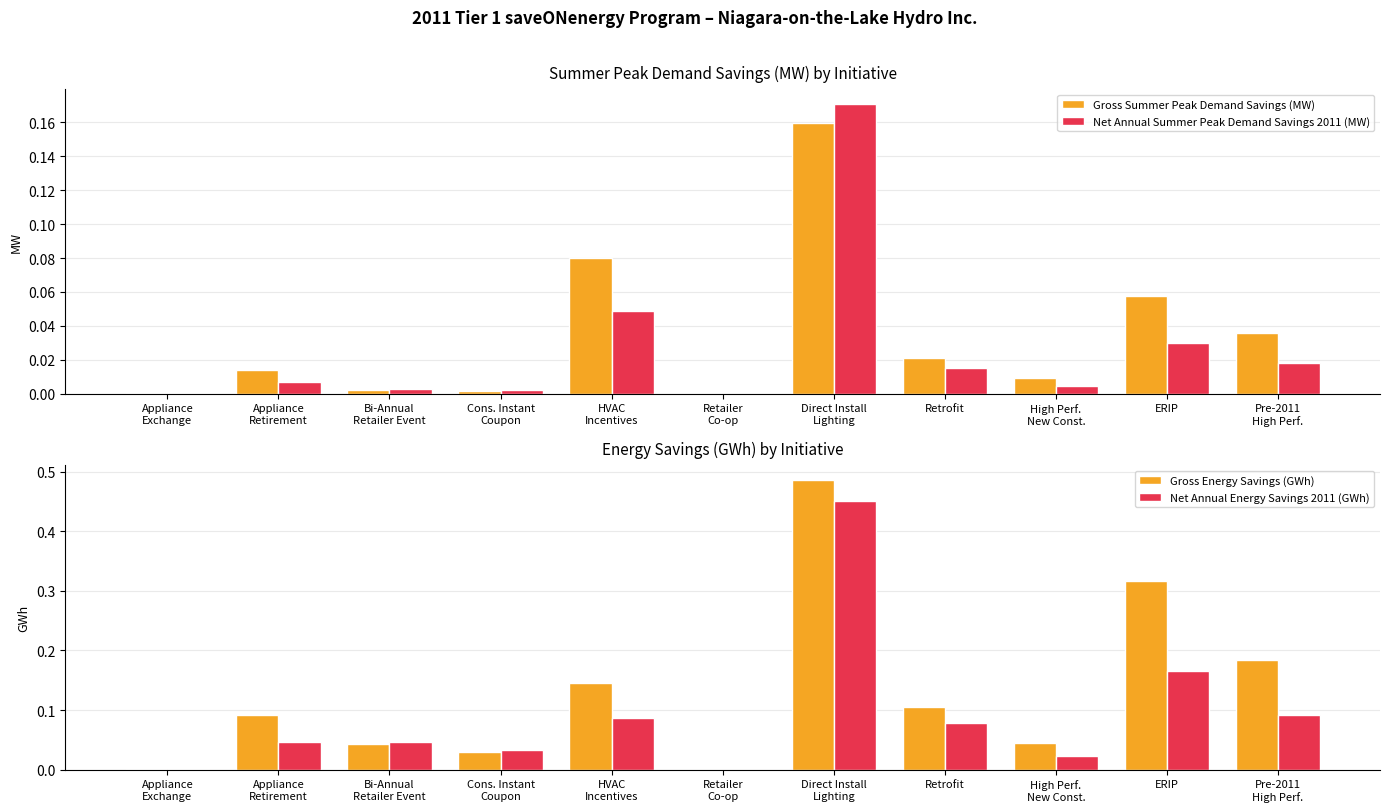

Reading left to right, transcribe all the data shown in this chart.

Gross Summer Peak Demand Savings (MW): Appliance
Exchange=0.0	Appliance
Retirement=0.0	Bi-Annual
Retailer Event=0.0	Cons. Instant
Coupon=0.0	HVAC
Incentives=0.1	Retailer
Co-op=0.0	Direct Install
Lighting=0.2	Retrofit=0.0	High Perf.
New Const.=0.0	ERIP=0.1	Pre-2011
High Perf.=0.0
Net Annual Summer Peak Demand Savings 2011 (MW): Appliance
Exchange=0.0	Appliance
Retirement=0.0	Bi-Annual
Retailer Event=0.0	Cons. Instant
Coupon=0.0	HVAC
Incentives=0.0	Retailer
Co-op=0.0	Direct Install
Lighting=0.2	Retrofit=0.0	High Perf.
New Const.=0.0	ERIP=0.0	Pre-2011
High Perf.=0.0
Gross Energy Savings (GWh): Appliance
Exchange=0.0	Appliance
Retirement=0.1	Bi-Annual
Retailer Event=0.0	Cons. Instant
Coupon=0.0	HVAC
Incentives=0.1	Retailer
Co-op=0.0	Direct Install
Lighting=0.5	Retrofit=0.1	High Perf.
New Const.=0.0	ERIP=0.3	Pre-2011
High Perf.=0.2
Net Annual Energy Savings 2011 (GWh): Appliance
Exchange=0.0	Appliance
Retirement=0.0	Bi-Annual
Retailer Event=0.0	Cons. Instant
Coupon=0.0	HVAC
Incentives=0.1	Retailer
Co-op=0.0	Direct Install
Lighting=0.5	Retrofit=0.1	High Perf.
New Const.=0.0	ERIP=0.2	Pre-2011
High Perf.=0.1